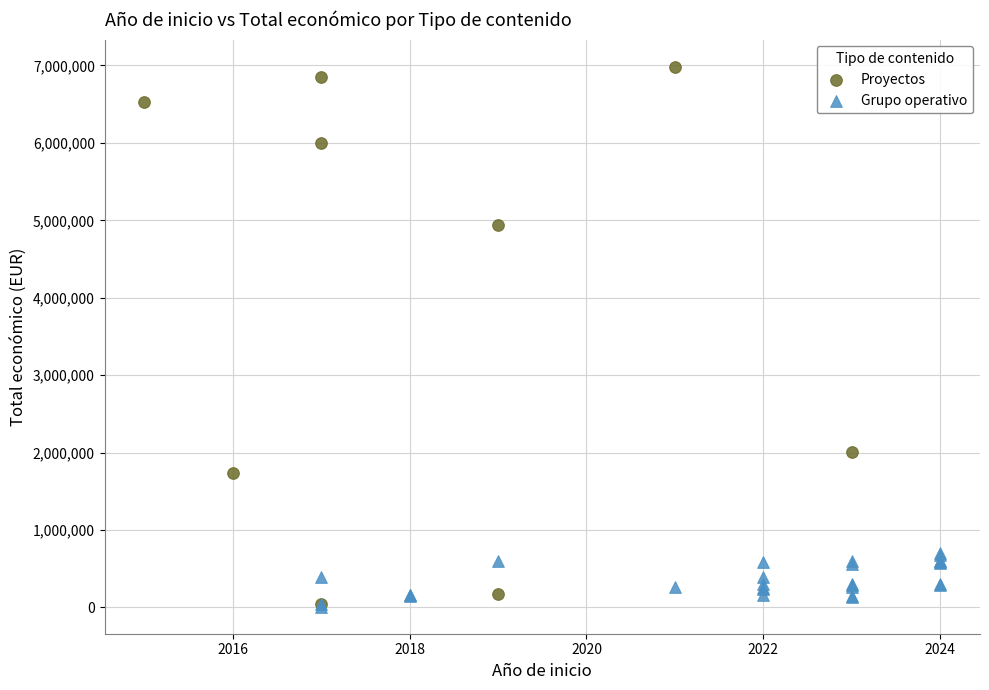

Which series has the largest Y range (max minus min)?

Proyectos